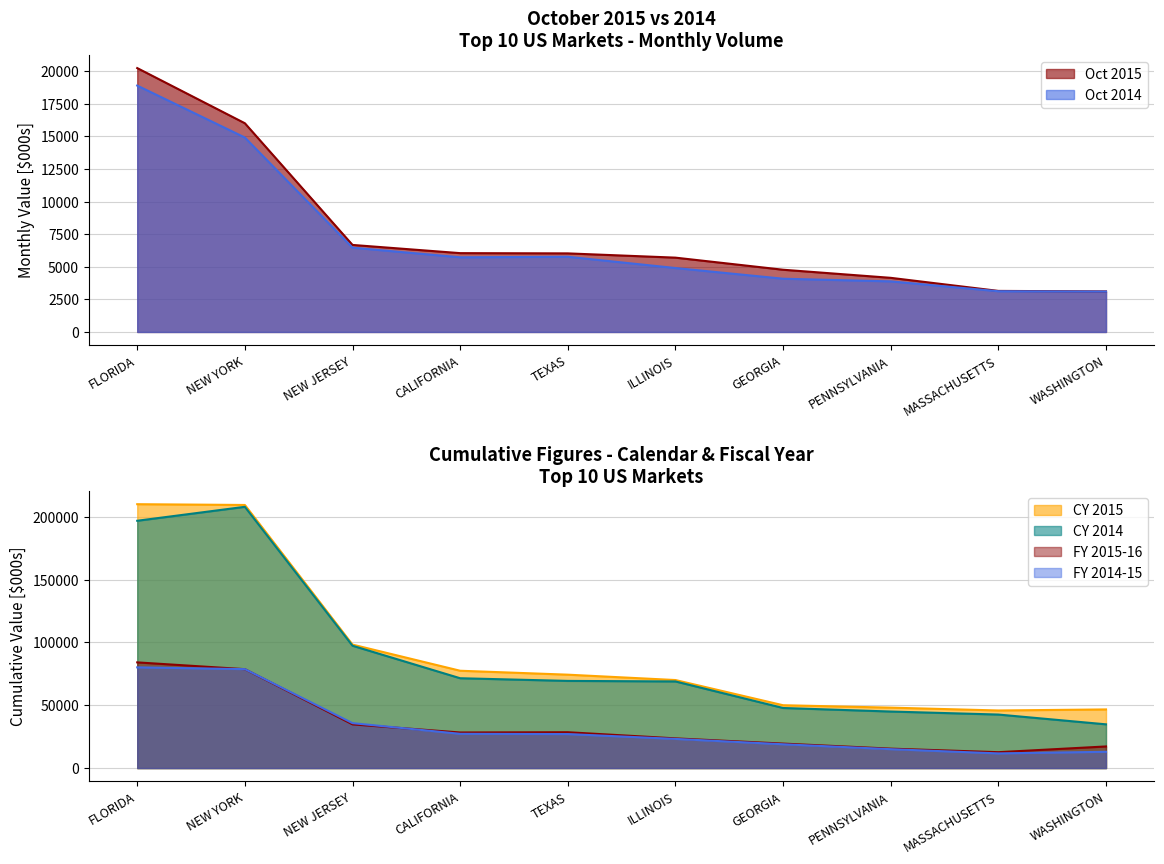

Reading right to left, transcribe all the data shown in this chart.

Oct 2015: WASHINGTON=3112.4	MASSACHUSETTS=3150.5	PENNSYLVANIA=4154.1	GEORGIA=4775.3	ILLINOIS=5703.3	TEXAS=6030.2	CALIFORNIA=6048.6	NEW JERSEY=6678.4	NEW YORK=16016.5	FLORIDA=20249.1
Oct 2014: WASHINGTON=3102.4	MASSACHUSETTS=3124.6	PENNSYLVANIA=3881.5	GEORGIA=4086.2	ILLINOIS=4906.2	TEXAS=5770.3	CALIFORNIA=5730.0	NEW JERSEY=6468.0	NEW YORK=14921.1	FLORIDA=18906.8
FY 2015-16: WASHINGTON=17216.6	MASSACHUSETTS=12655.3	PENNSYLVANIA=15467.9	GEORGIA=19495.7	ILLINOIS=23643.1	TEXAS=28544.1	CALIFORNIA=28342.8	NEW JERSEY=34795.5	NEW YORK=78754.1	FLORIDA=84152.0
FY 2014-15: WASHINGTON=12962.2	MASSACHUSETTS=11687.8	PENNSYLVANIA=15048.1	GEORGIA=18955.3	ILLINOIS=23221.6	TEXAS=27079.7	CALIFORNIA=27288.5	NEW JERSEY=35776.5	NEW YORK=78778.6	FLORIDA=80193.9
CY 2015: WASHINGTON=46692.0	MASSACHUSETTS=45861.2	PENNSYLVANIA=48118.6	GEORGIA=50034.3	ILLINOIS=70096.9	TEXAS=74365.2	CALIFORNIA=77494.9	NEW JERSEY=98316.2	NEW YORK=209487.5	FLORIDA=210102.1
CY 2014: WASHINGTON=34828.4	MASSACHUSETTS=42619.0	PENNSYLVANIA=45025.2	GEORGIA=47843.8	ILLINOIS=68976.1	TEXAS=69404.8	CALIFORNIA=71533.2	NEW JERSEY=97404.8	NEW YORK=208018.5	FLORIDA=196913.1